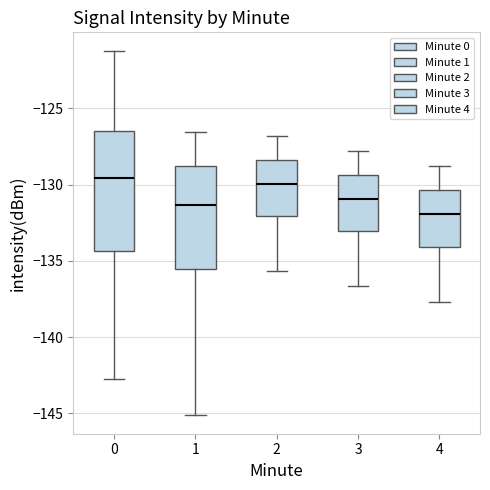

Comparing the boxes themselves (not the whiskers), which one is the tallest?

0